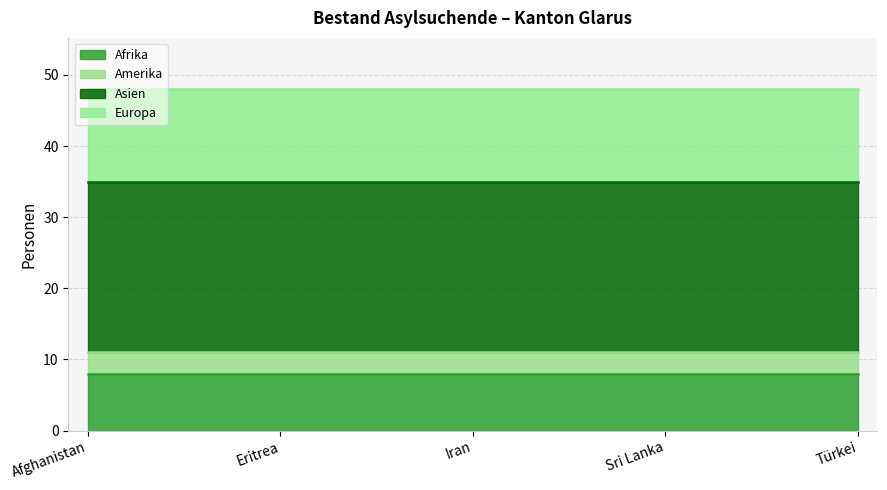

Does the chart have visible grid lines?

Yes